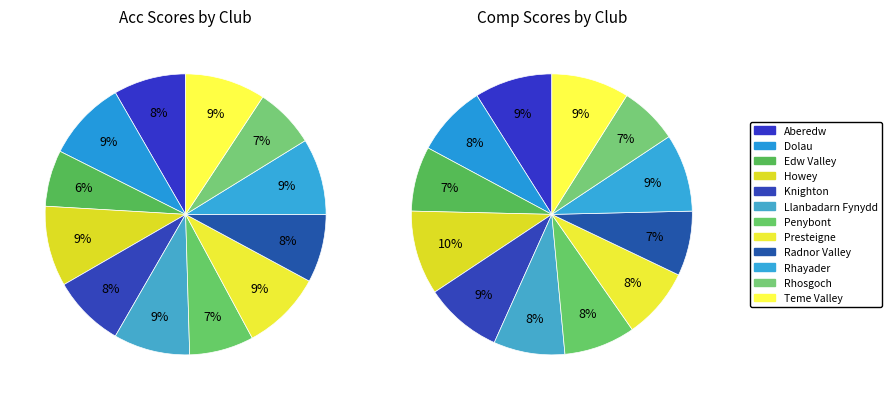

To the nearest percent, what is the difference between the largest and smallest slice percentages?

3%